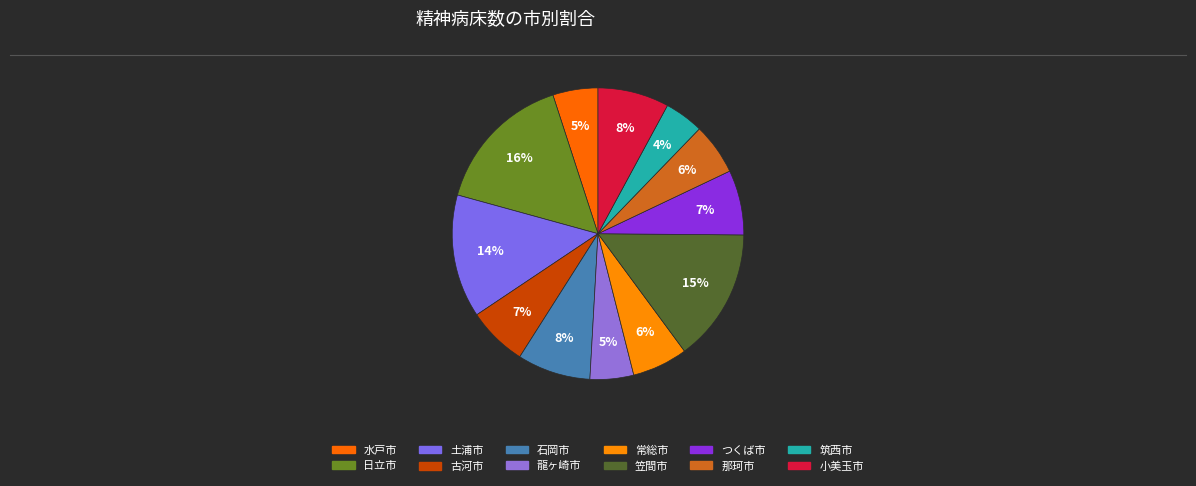

How many segments does this pie chart have?

12